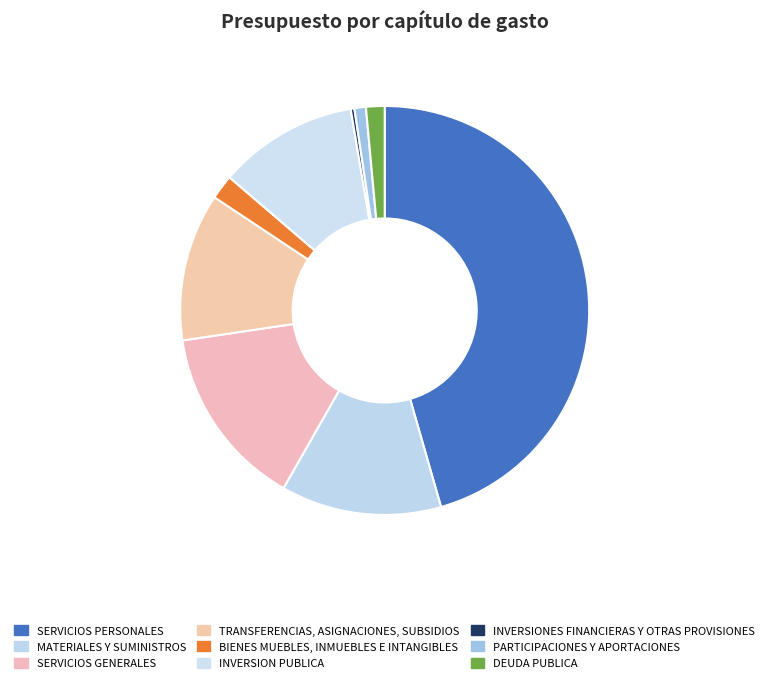

Which category has the biggest portion of the pie?

SERVICIOS PERSONALES